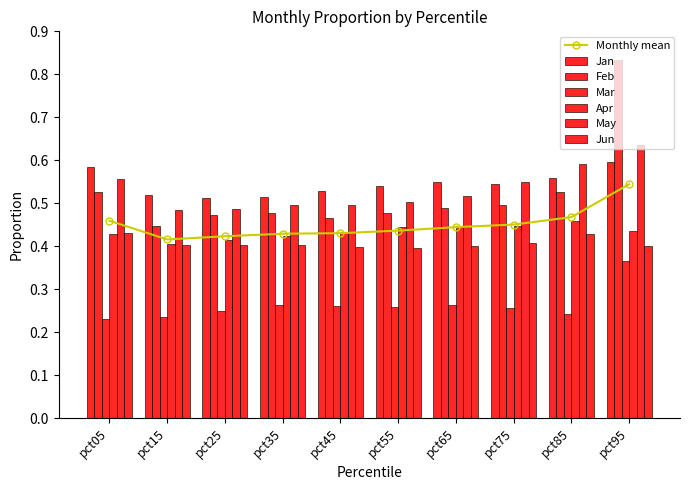

Reading left to right, extract all data points from this chart.

Jan: pct05=0.6	pct15=0.5	pct25=0.5	pct35=0.5	pct45=0.5	pct55=0.5	pct65=0.5	pct75=0.5	pct85=0.6	pct95=0.6
Feb: pct05=0.5	pct15=0.4	pct25=0.5	pct35=0.5	pct45=0.5	pct55=0.5	pct65=0.5	pct75=0.5	pct85=0.5	pct95=0.8
Mar: pct05=0.2	pct15=0.2	pct25=0.2	pct35=0.3	pct45=0.3	pct55=0.3	pct65=0.3	pct75=0.3	pct85=0.2	pct95=0.4
Apr: pct05=0.4	pct15=0.4	pct25=0.4	pct35=0.4	pct45=0.4	pct55=0.4	pct65=0.4	pct75=0.4	pct85=0.5	pct95=0.4
May: pct05=0.6	pct15=0.5	pct25=0.5	pct35=0.5	pct45=0.5	pct55=0.5	pct65=0.5	pct75=0.6	pct85=0.6	pct95=0.6
Jun: pct05=0.4	pct15=0.4	pct25=0.4	pct35=0.4	pct45=0.4	pct55=0.4	pct65=0.4	pct75=0.4	pct85=0.4	pct95=0.4